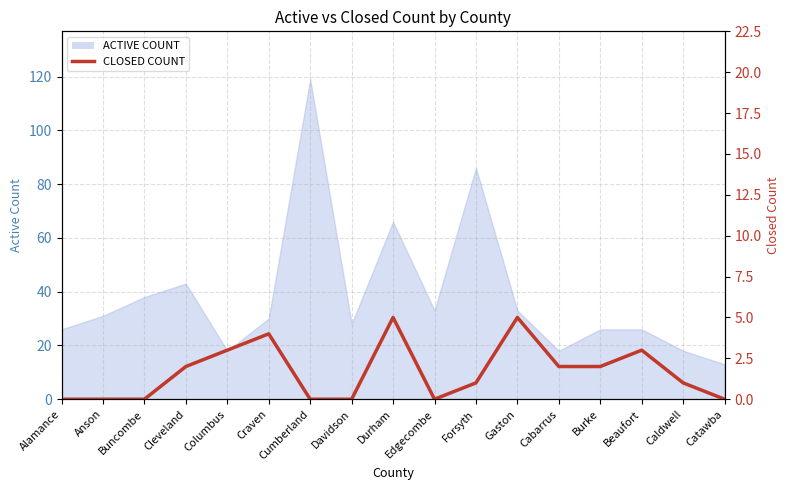

Where does the data first go above 1?

Cleveland